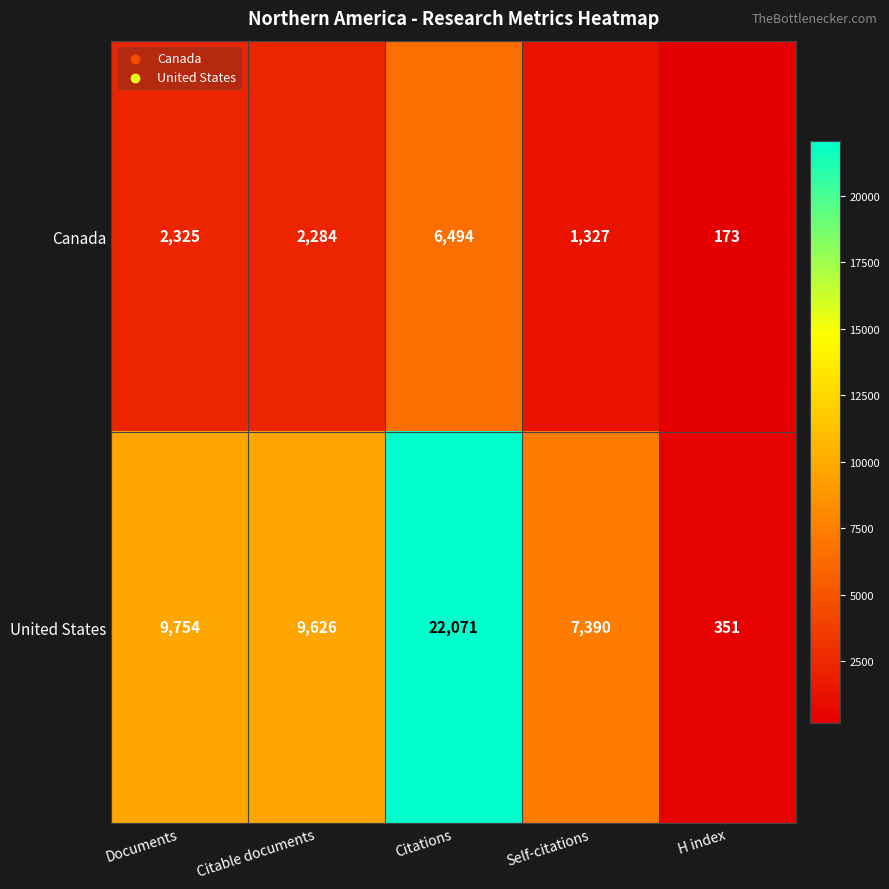

What is the difference between the Canada values at Self-citations and Citable documents?

957